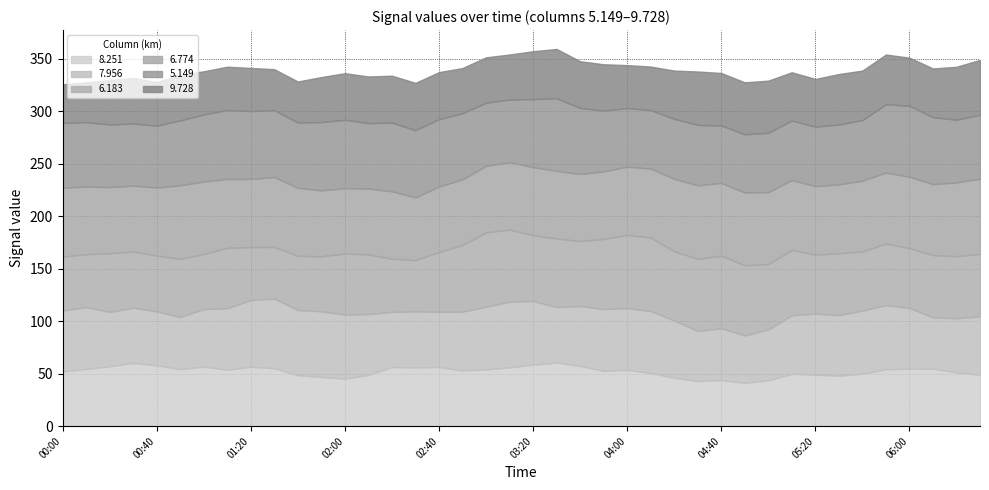

How many lines are shown in the chart?

6